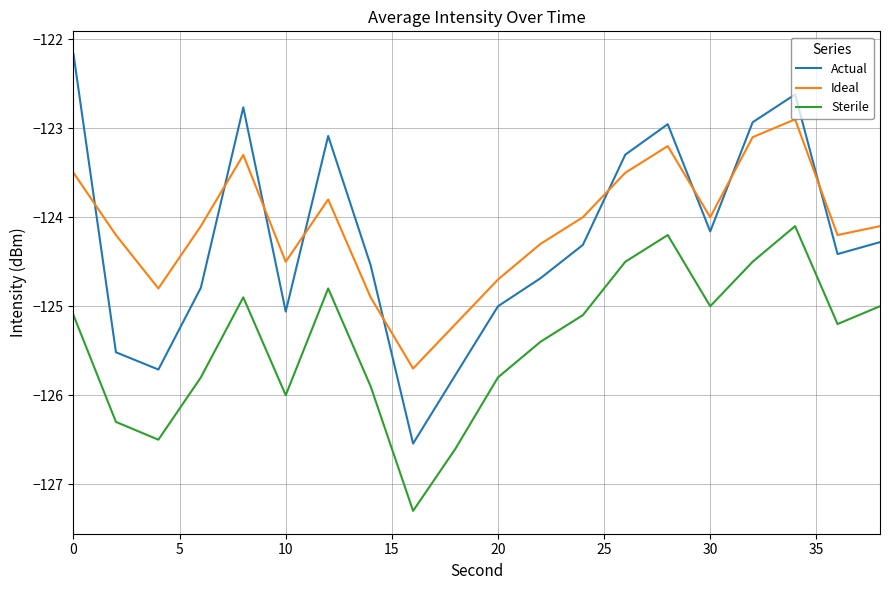

True or false: Actual has more than 0 points higher than both neighbors.

True